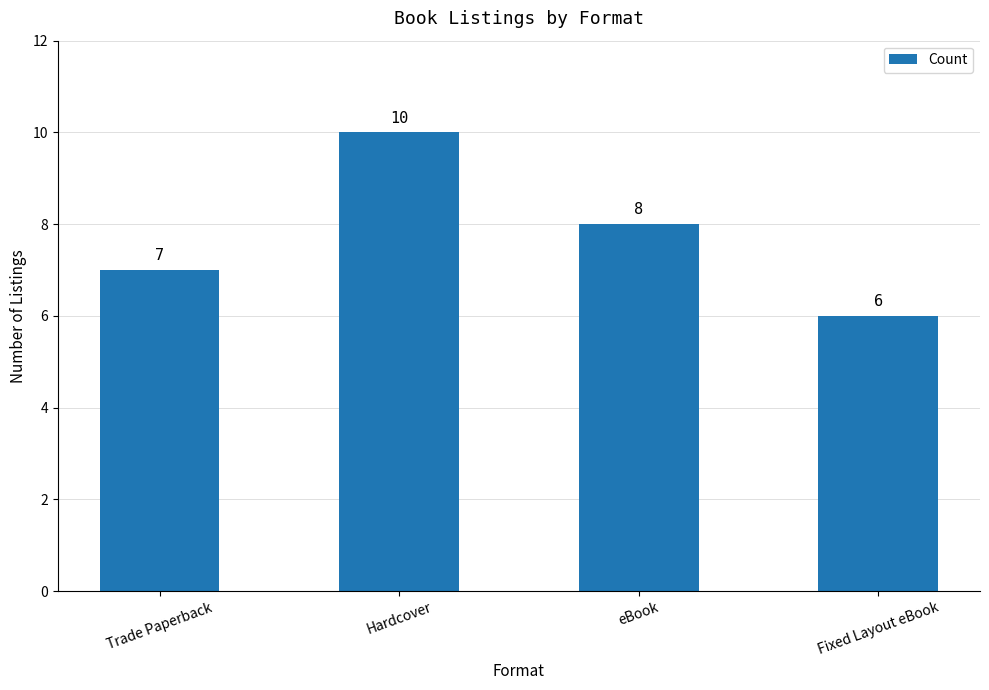

Where is the data nearest to the value 8?

eBook